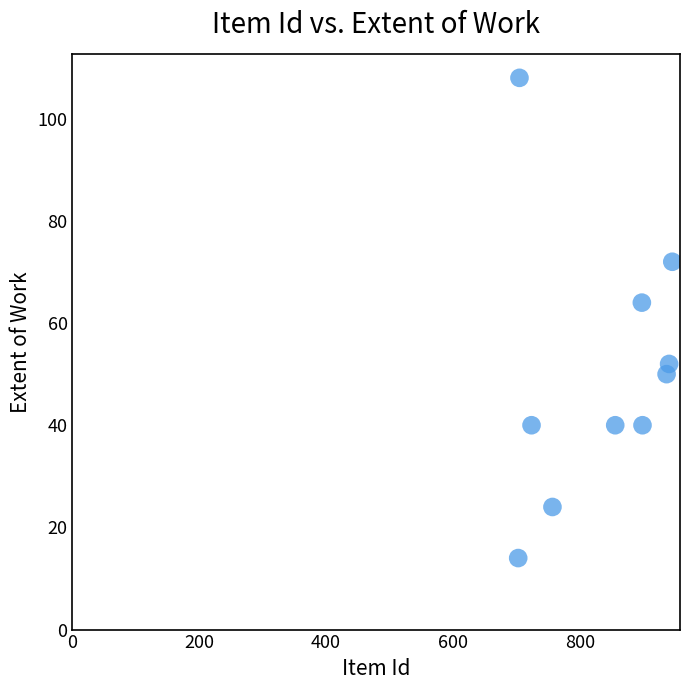

What Y value in the scatter plot is closest to 61?

64